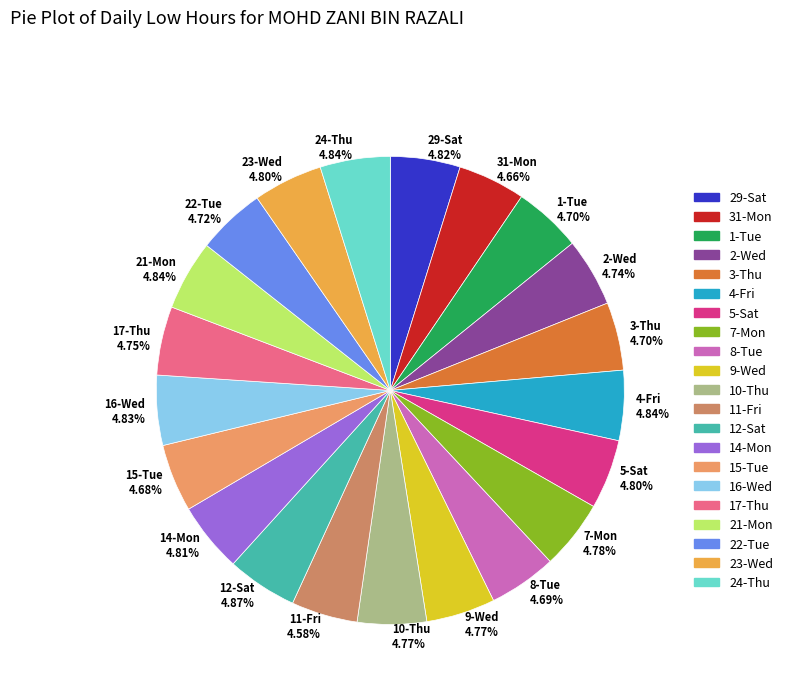

Does any single category account for the majority?

No